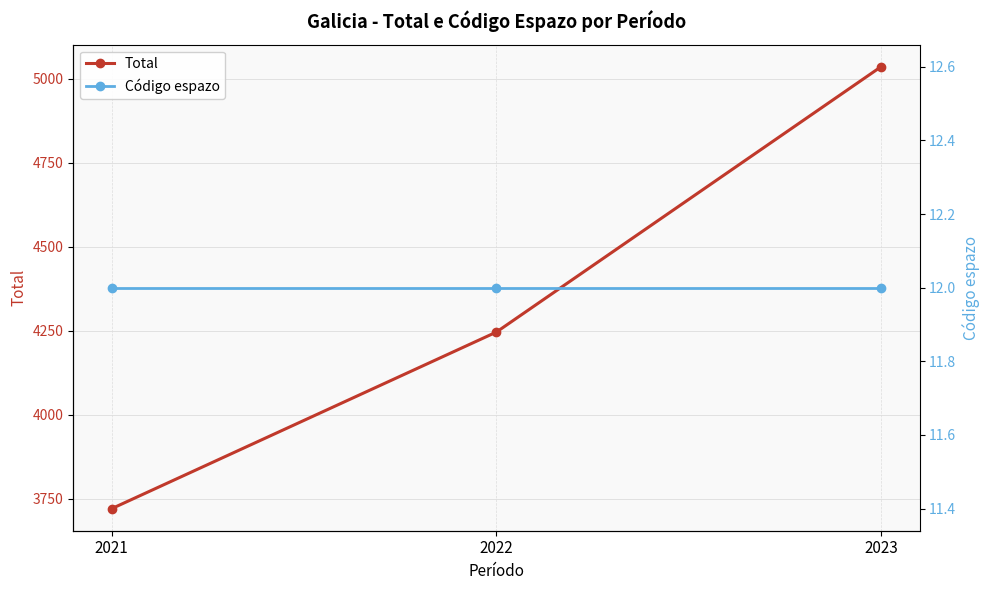

How many lines are shown in the chart?

2